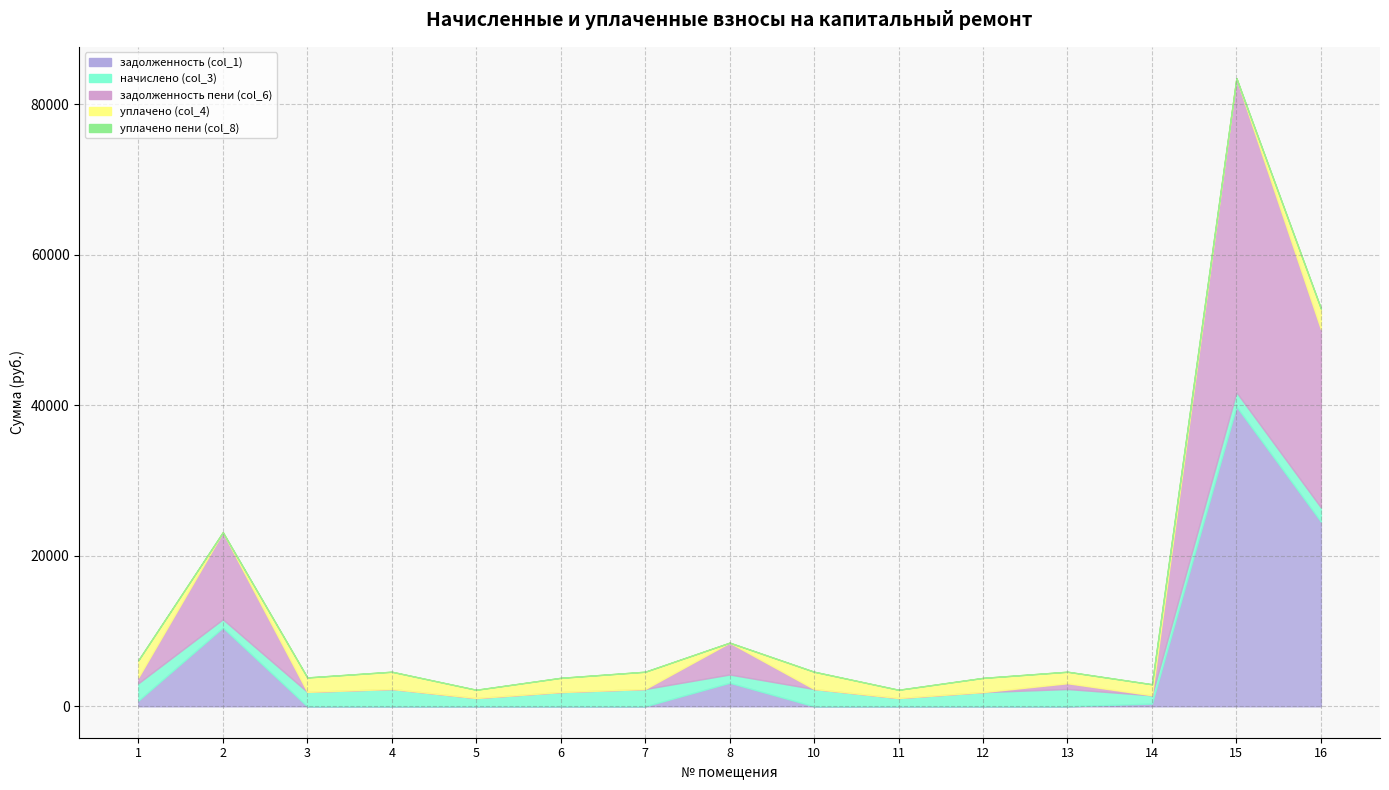

What is the value of the начислено (col_3) point at the 6th from the left?

1891.4